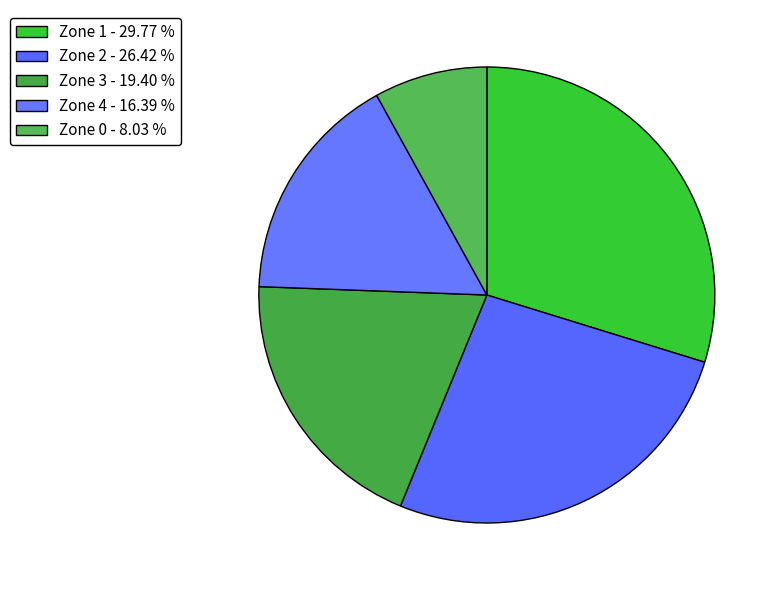

Is it true that Zone 4 is 16% of the pie?

True